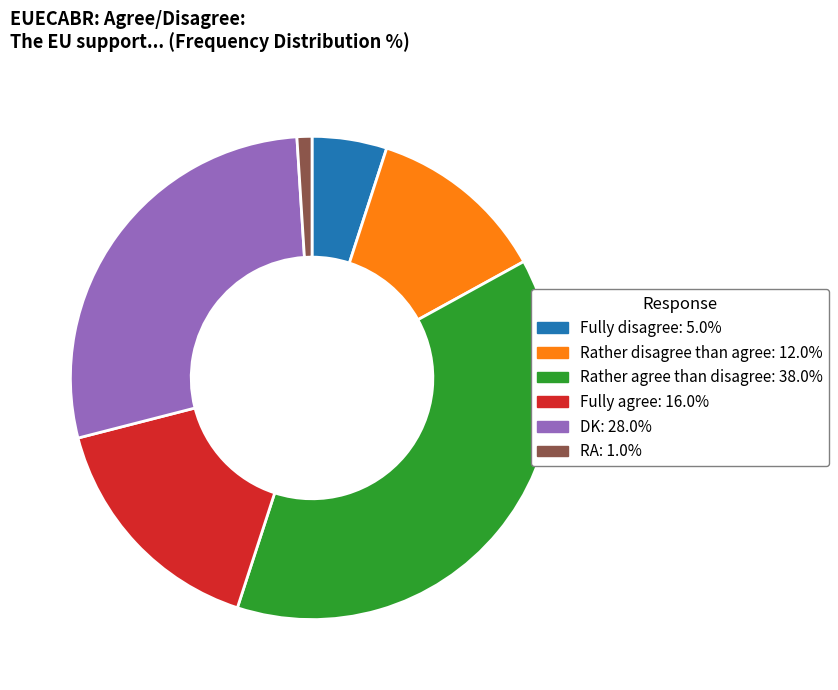

What is the largest slice in the pie chart?

Rather agree than disagree